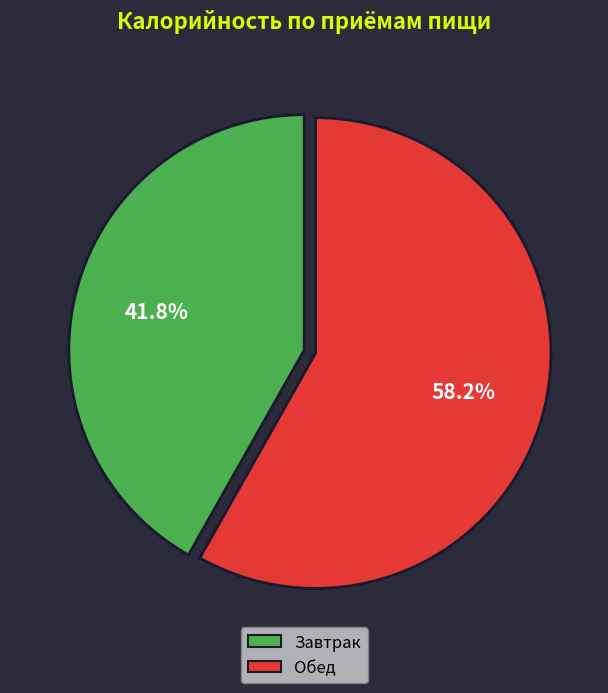

What percentage is the Завтрак slice, to the nearest percent?

42%